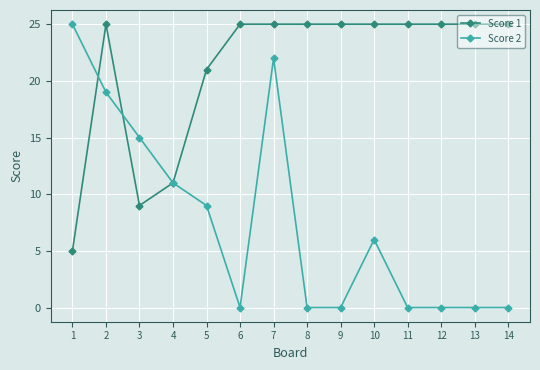

Reading left to right, transcribe all the data shown in this chart.

Score 1: 5	25	9	11	21	25	25	25	25	25	25	25	25	25
Score 2: 25	19	15	11	9	0	22	0	0	6	0	0	0	0